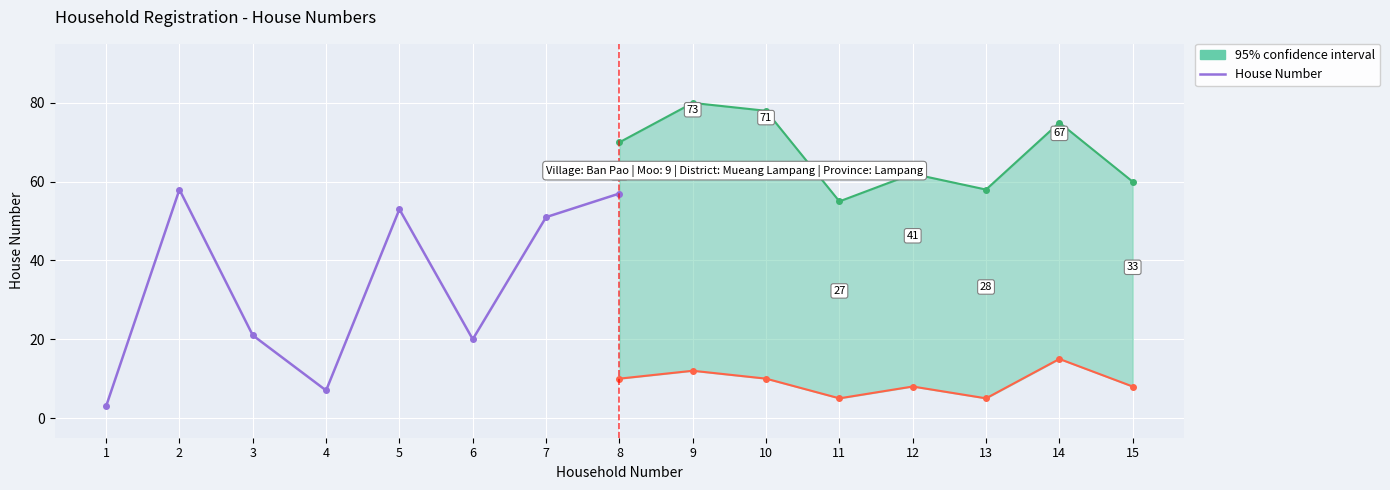

Rank the categories by value from lowest to highest.

1, 4, 6, 3, 7, 5, 8, 2